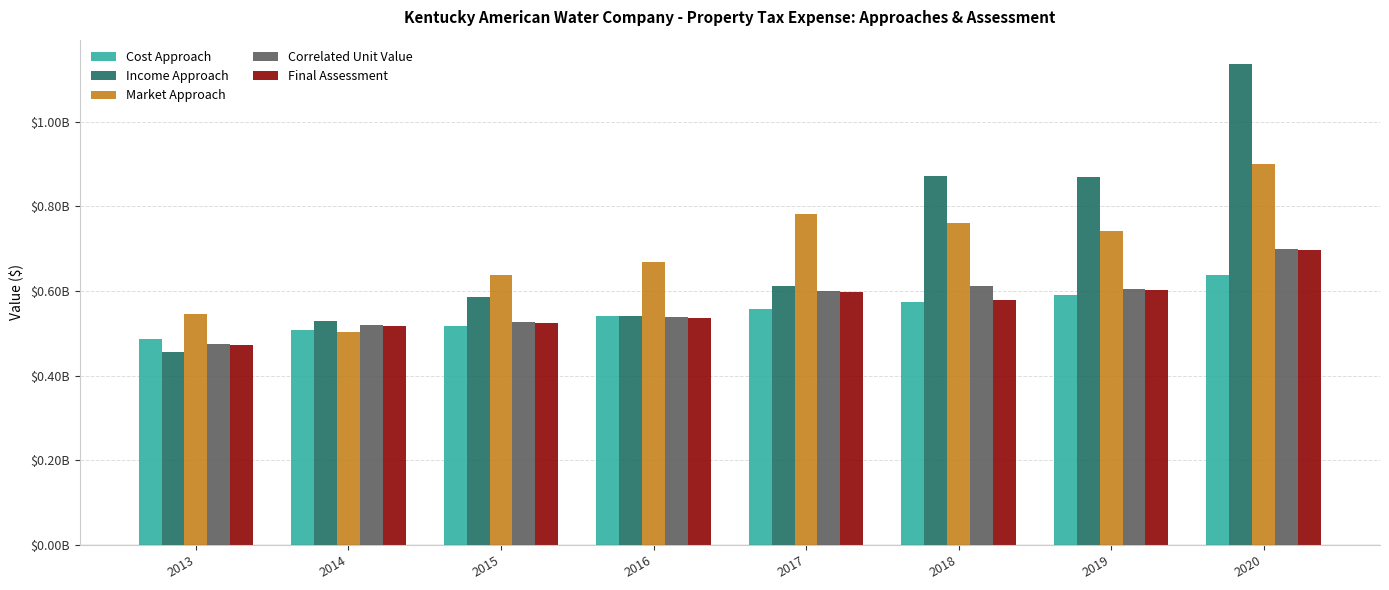

What are all the series names shown in the legend?

Cost Approach, Income Approach, Market Approach, Correlated Unit Value, Final Assessment